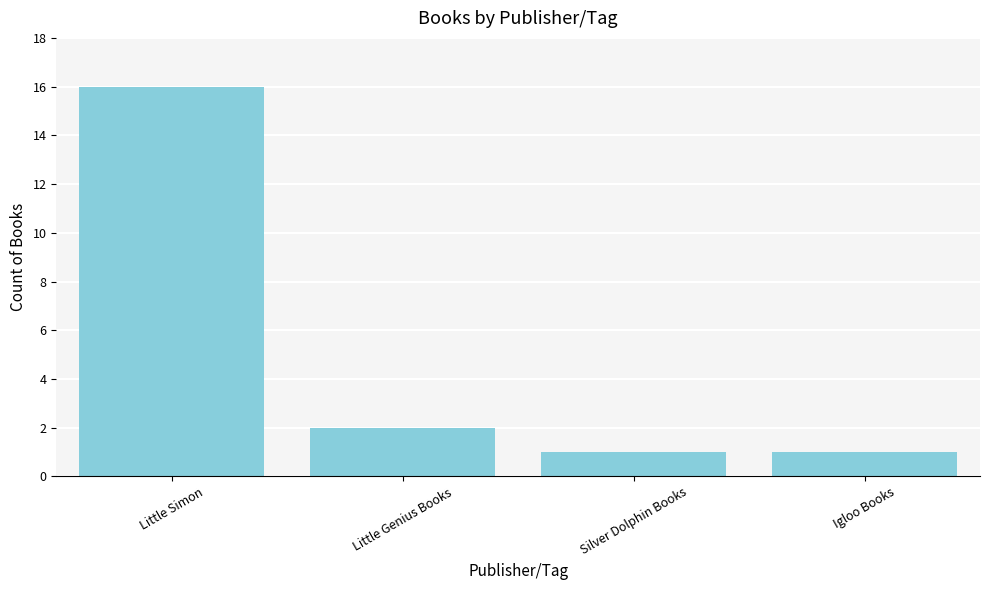

Where is the data nearest to the value 8?

Little Genius Books